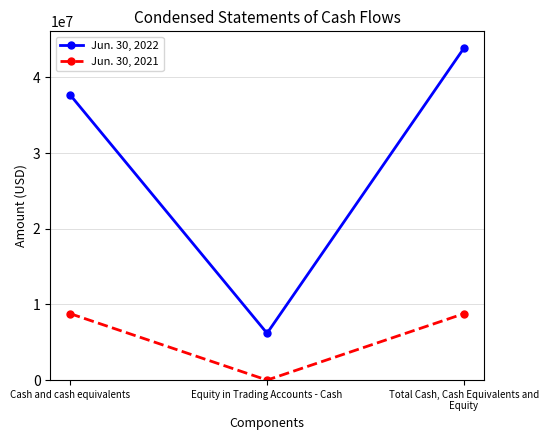

True or false: Jun. 30, 2022 has a value of 11608509 at Total Cash, Cash Equivalents and Equity.

False